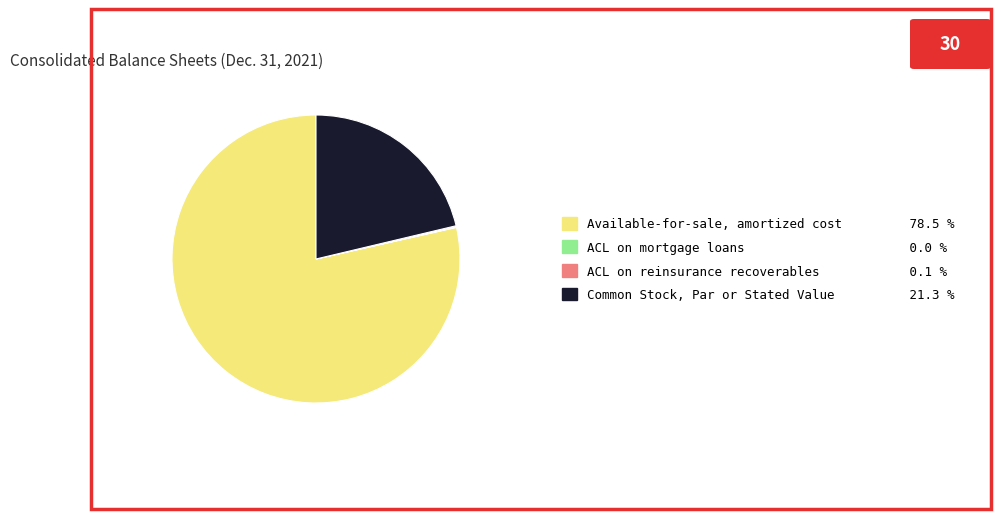

Does any single category account for the majority?

Yes